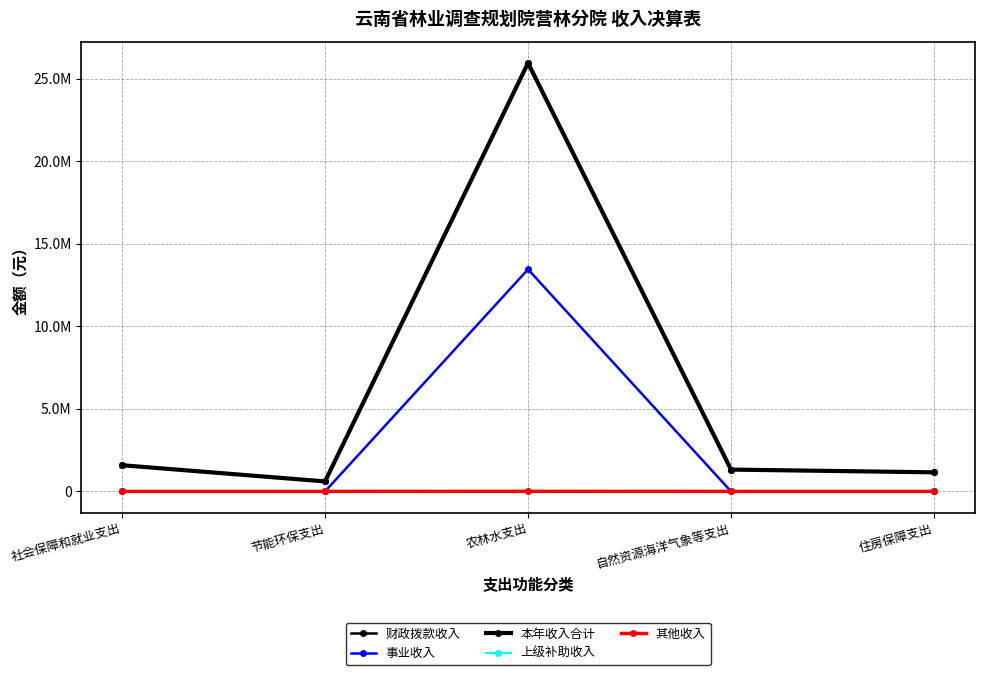

Does the chart have visible grid lines?

Yes